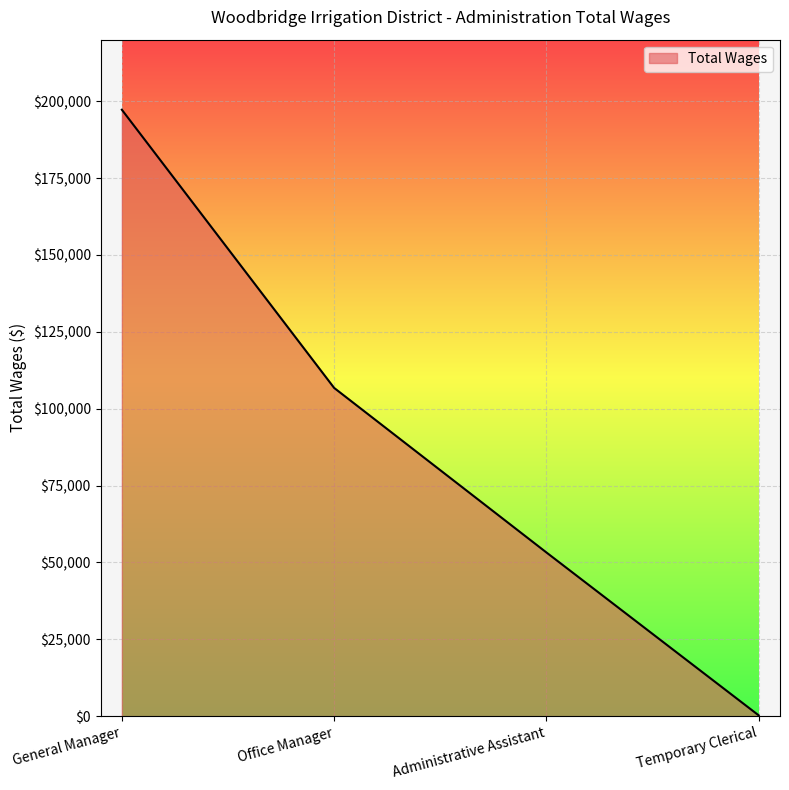

Rank the categories by value from lowest to highest.

Temporary Clerical, Administrative Assistant, Office Manager, General Manager